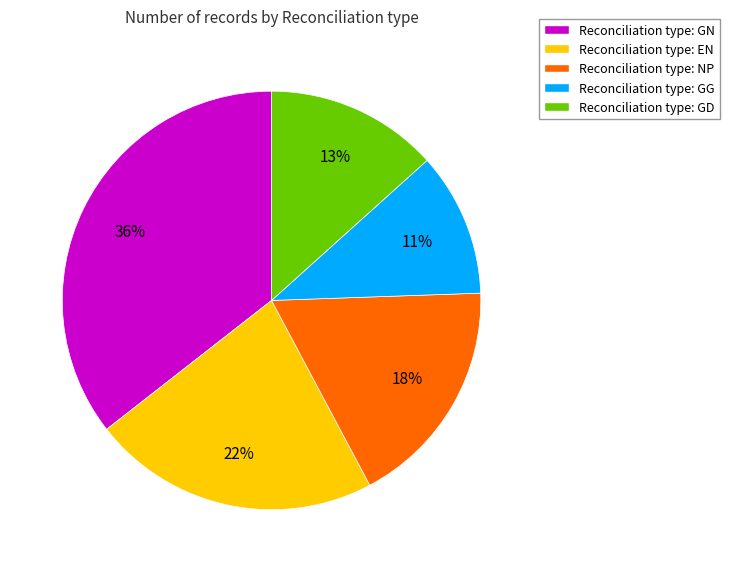

Which slice is the largest?

Reconciliation type: GN